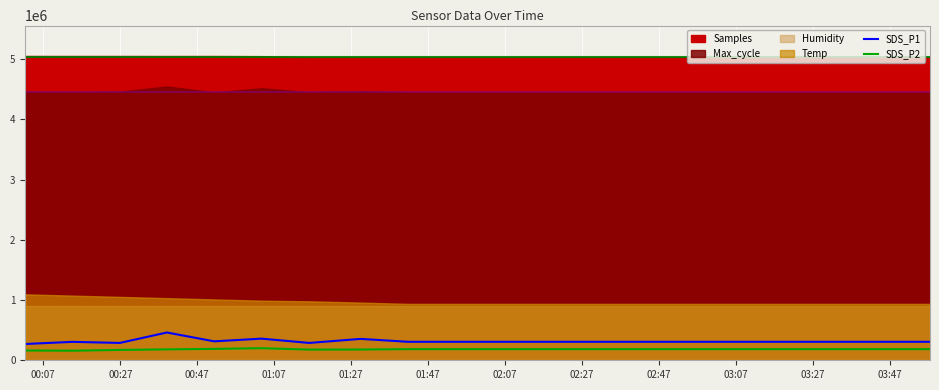

What is the lowest value of the SDS_P2 series?

159233.1